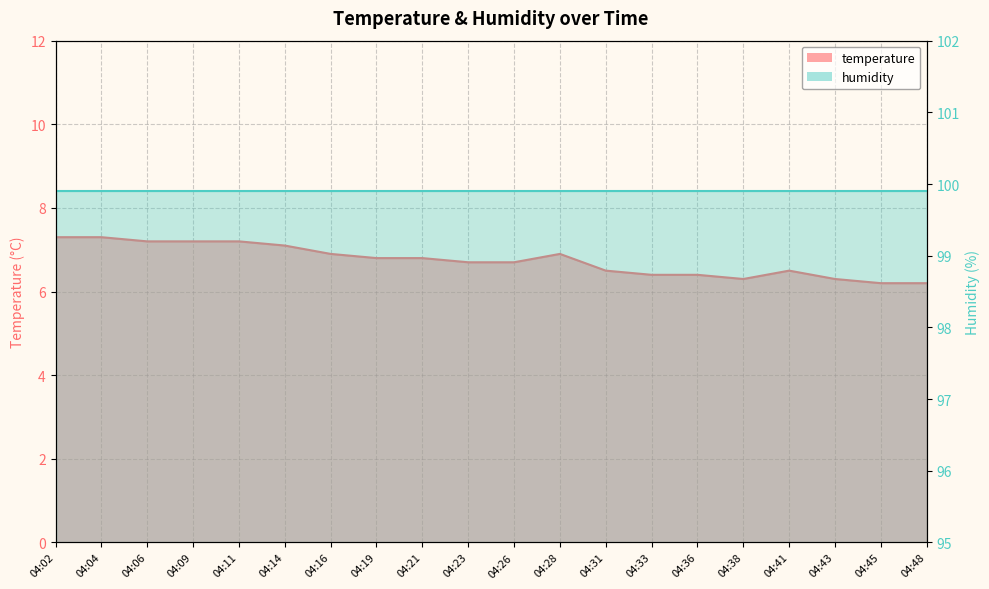

Reading right to left, what are all the values shown in this chart?

6.2	6.2	6.3	6.5	6.3	6.4	6.4	6.5	6.9	6.7	6.7	6.8	6.8	6.9	7.1	7.2	7.2	7.2	7.3	7.3